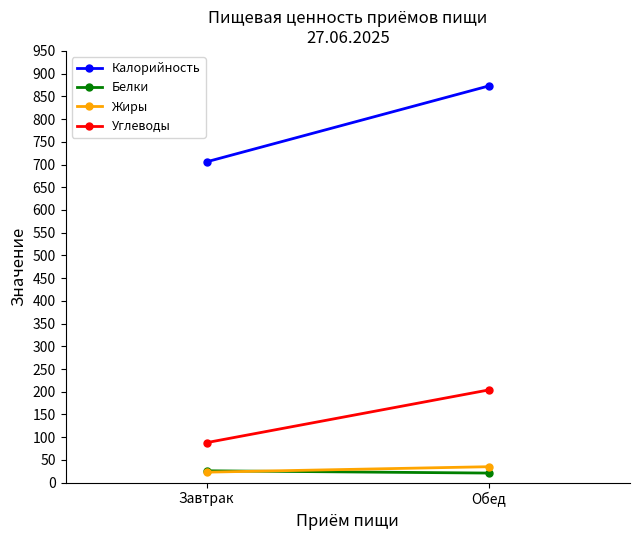

How many values in the Белки series are below 26?

1